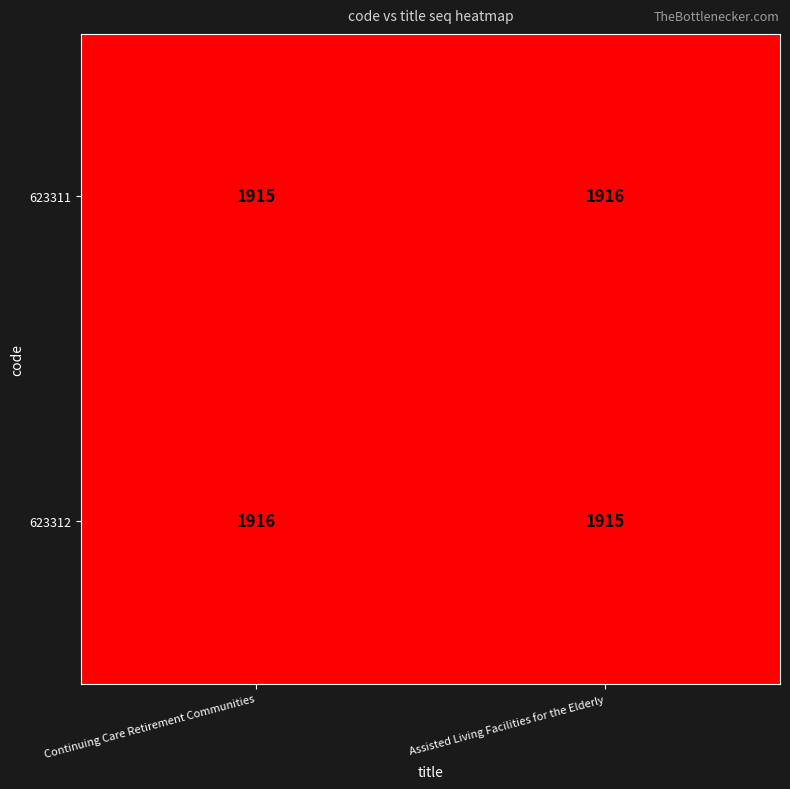

What is the spread (max minus min) of values at Assisted Living Facilities for the Elderly?

1